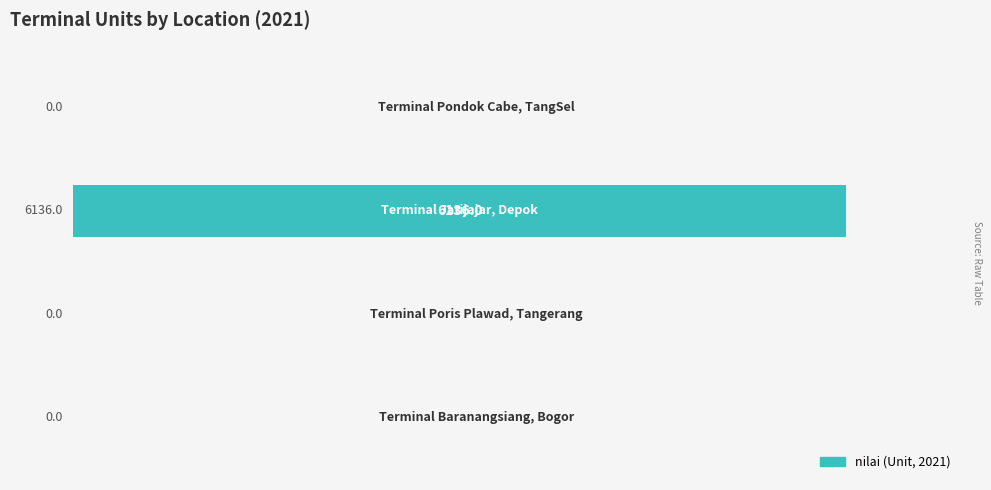

What is the greatest value displayed?

6136